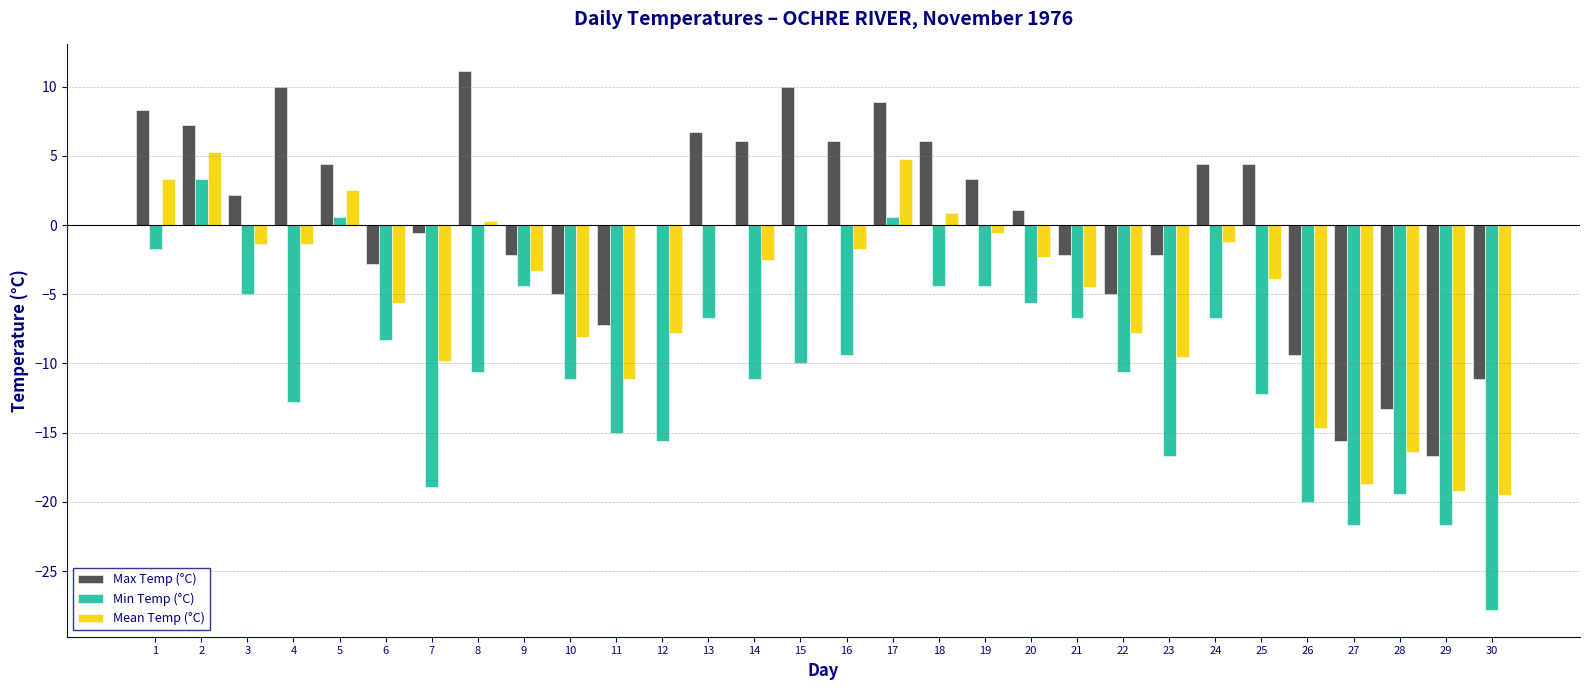

Which series changed the most between 5 and 16?

Min Temp (°C)